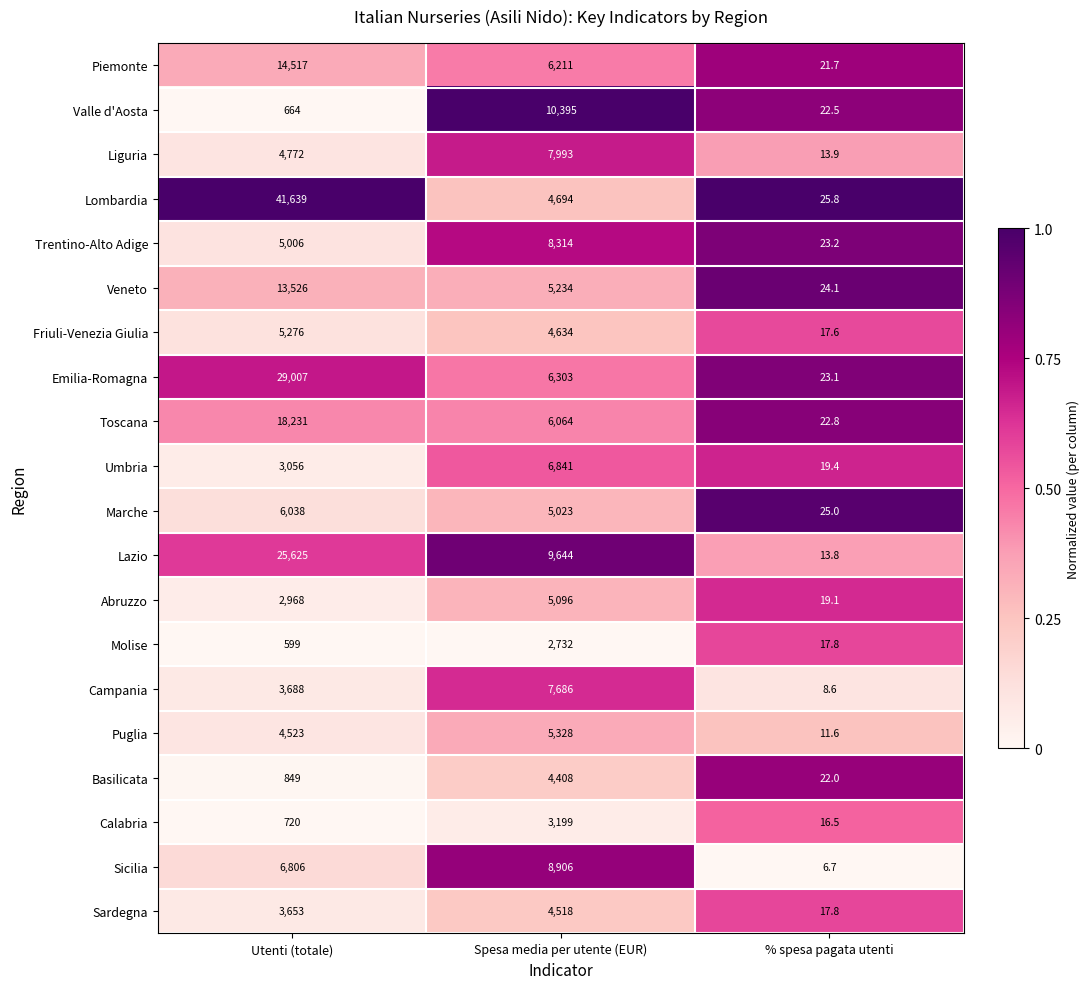

Between Utenti (totale) and % spesa pagata utenti, which series saw the biggest shift?

Lombardia